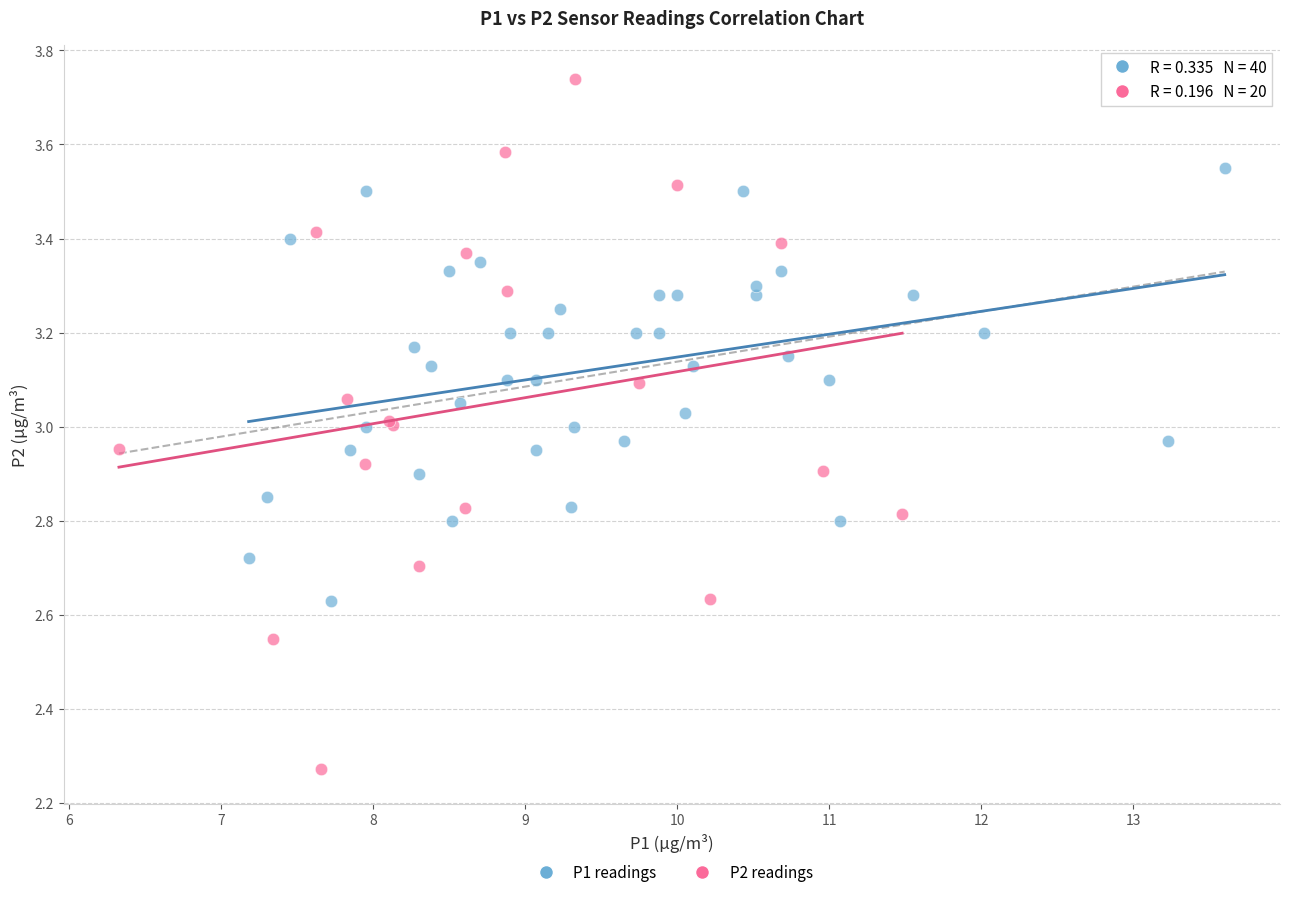

Which series has the widest spread of Y values?

P2 readings